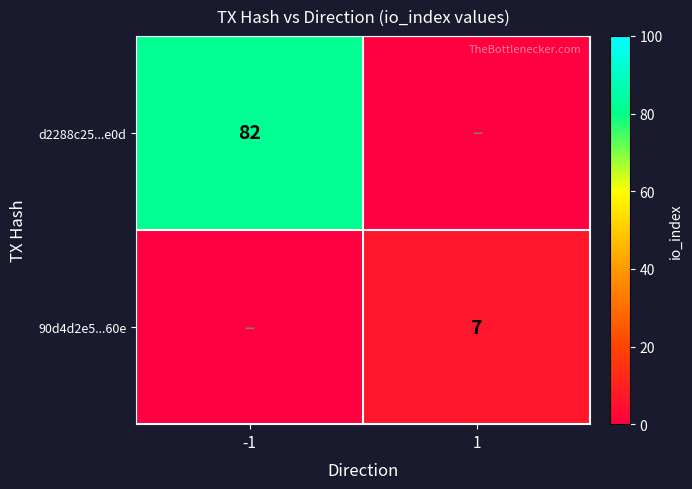

Is it true that d2288c25...e0d equals 123 at -1?

False